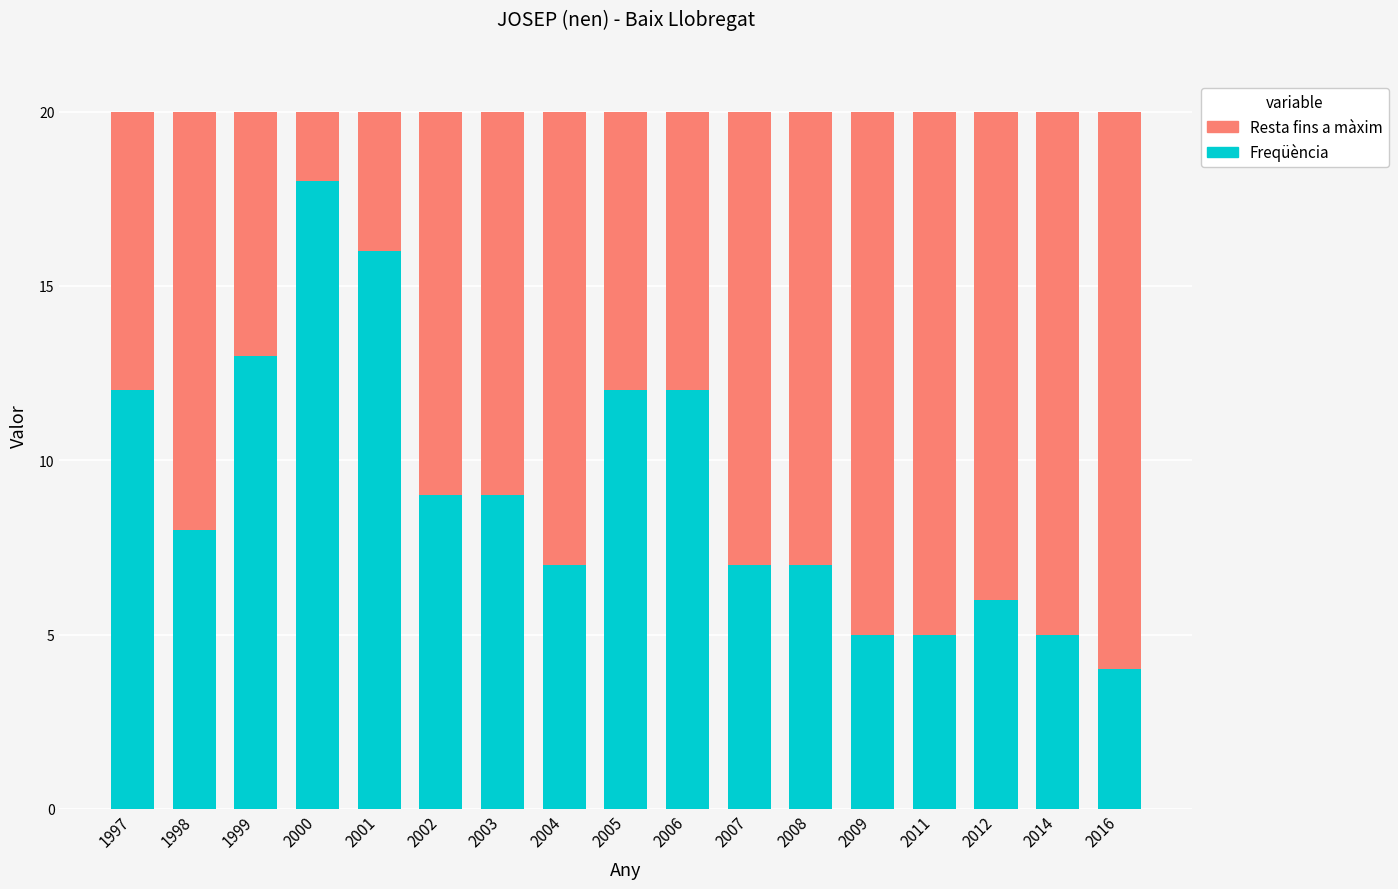

Is it true that Freqüència equals 8 at 1998?

True